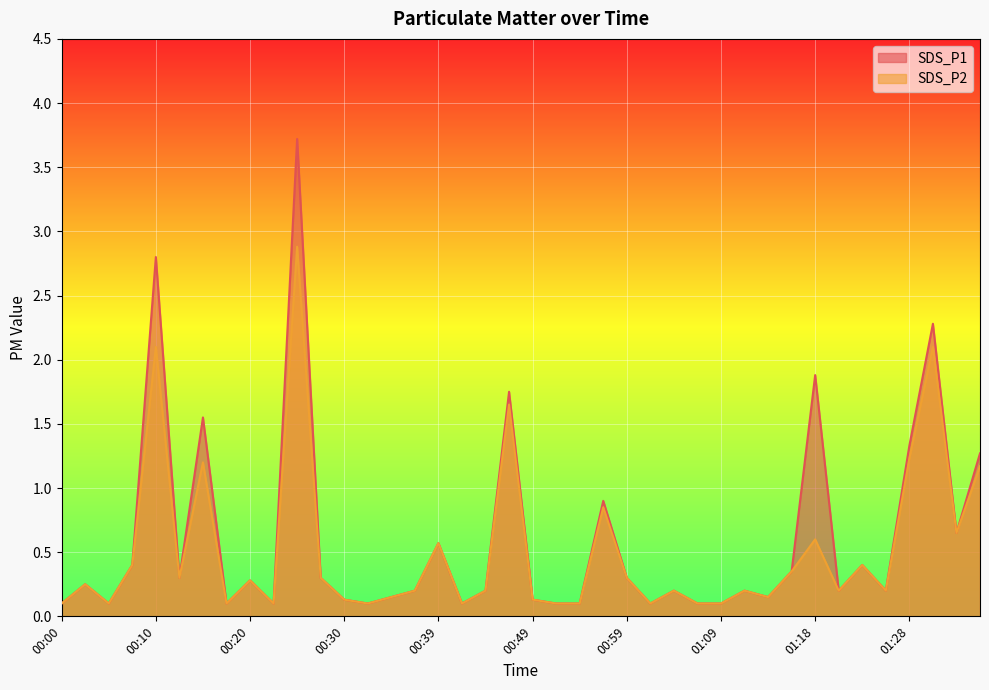

At 00:49, list the series in order from smallest to largest.

SDS_P1, SDS_P2